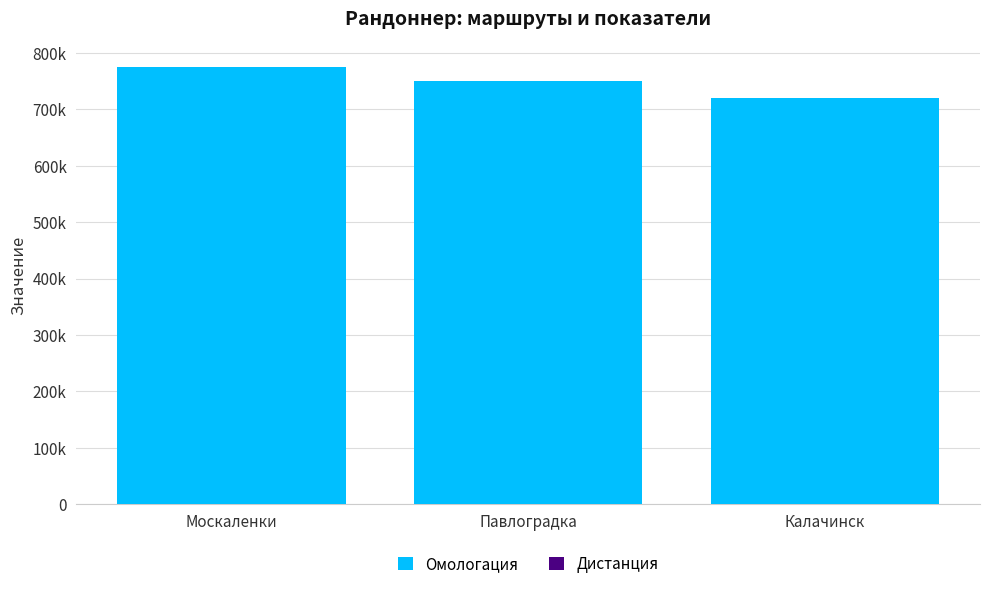

How many bars are there in total?

6